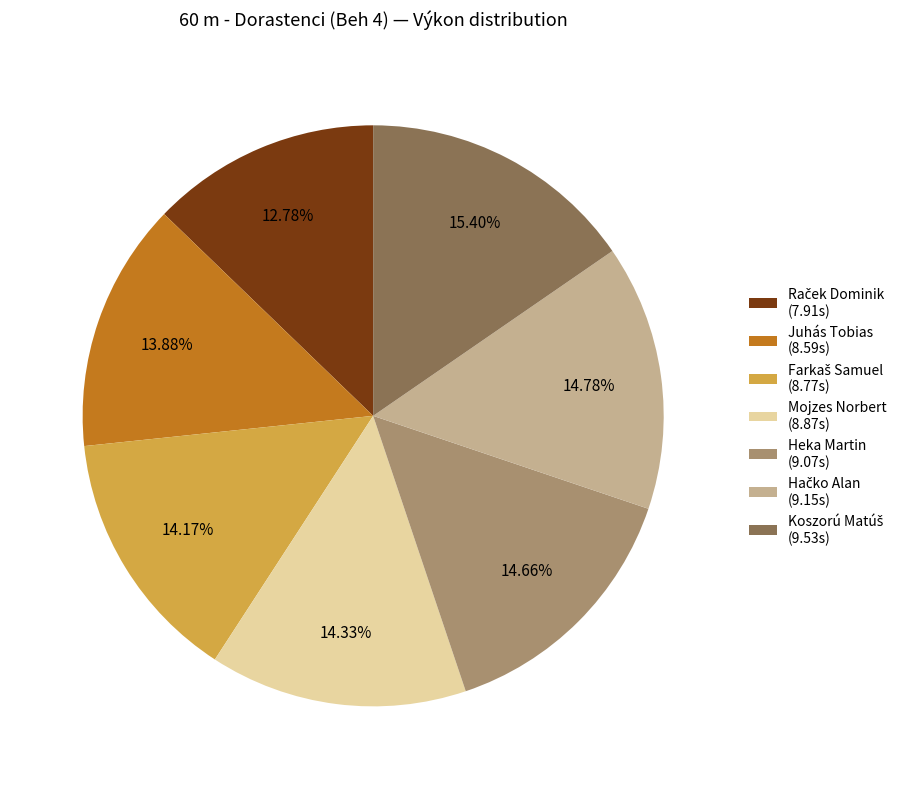

To the nearest percent, what is the difference between the largest and smallest slice percentages?

3%